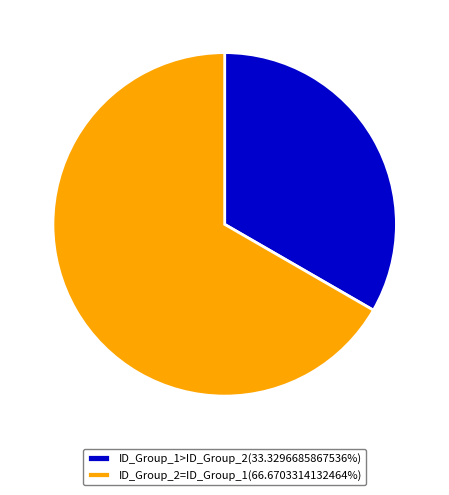

Does ID_Group_1>ID_Group_2(33.3296685867536%) account for over 50% of the chart?

No